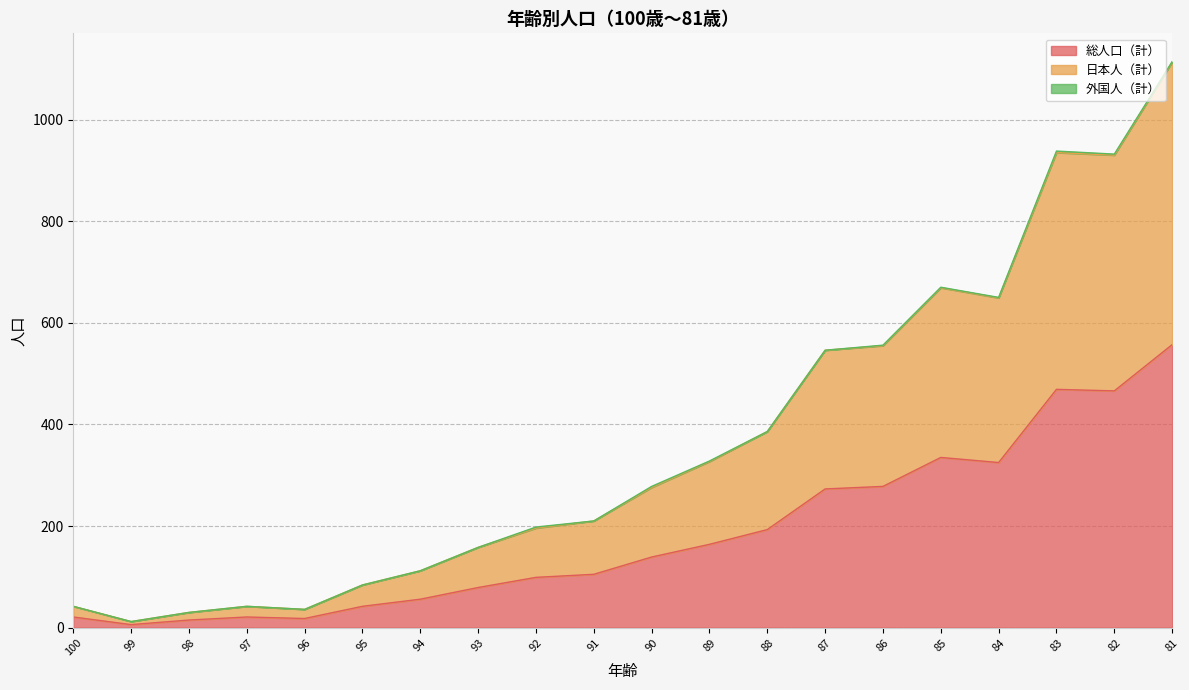

Does the chart display data point markers on the line(s)?

No